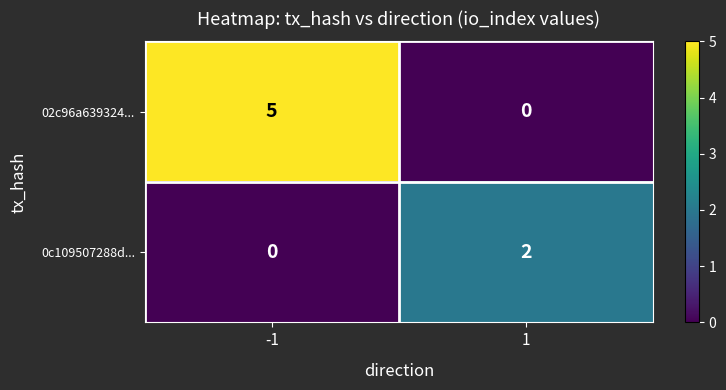

Count the number of data series in this chart.

2